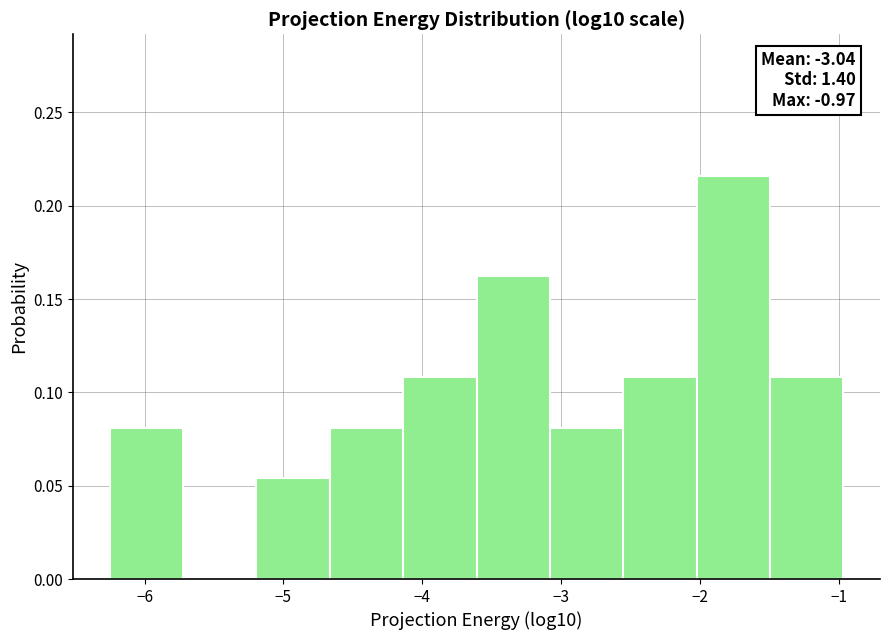

Over which range of the x-axis is the bar tallest?

-2.0 to -1.5